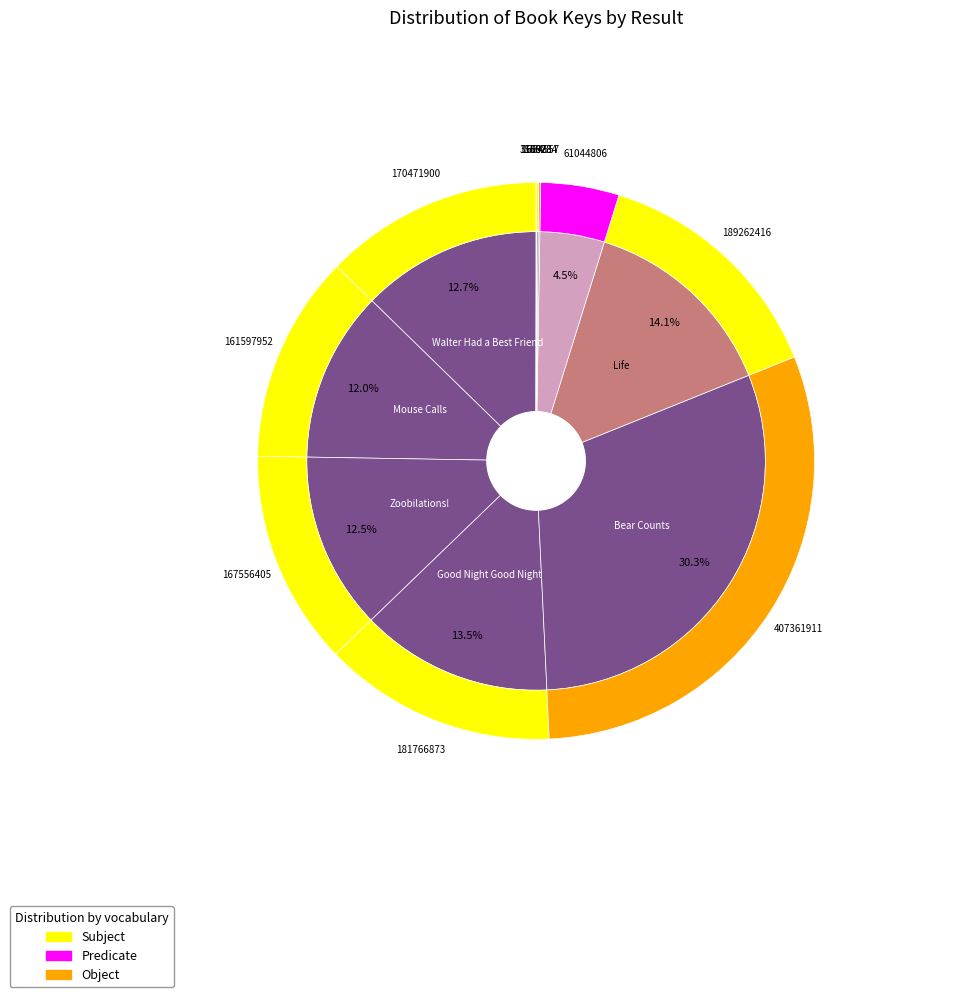

Between Walter Had a Best Friend and Bear Counts, which is larger?

Bear Counts